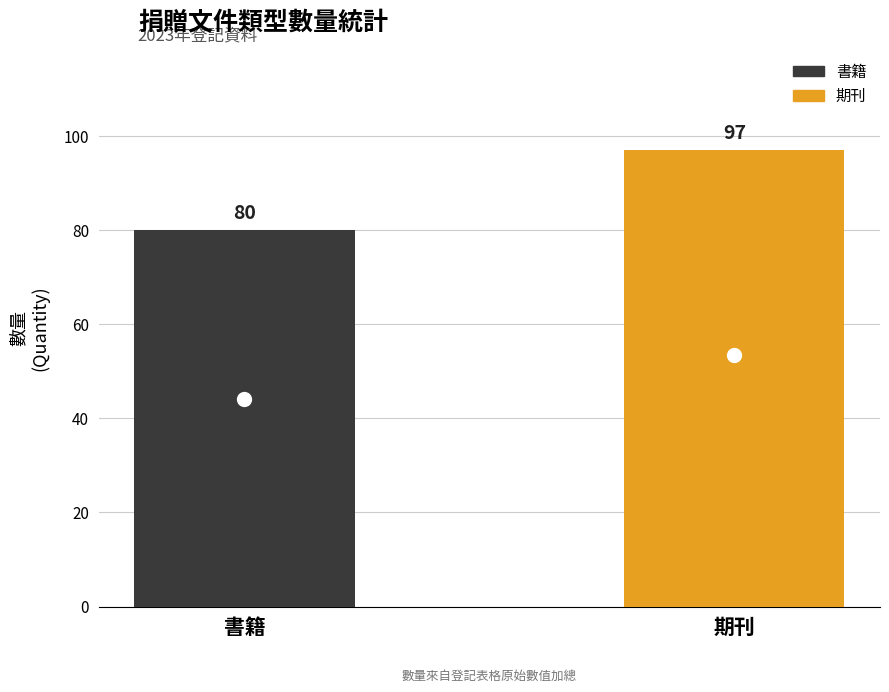

Rank the categories by value from highest to lowest.

期刊, 書籍